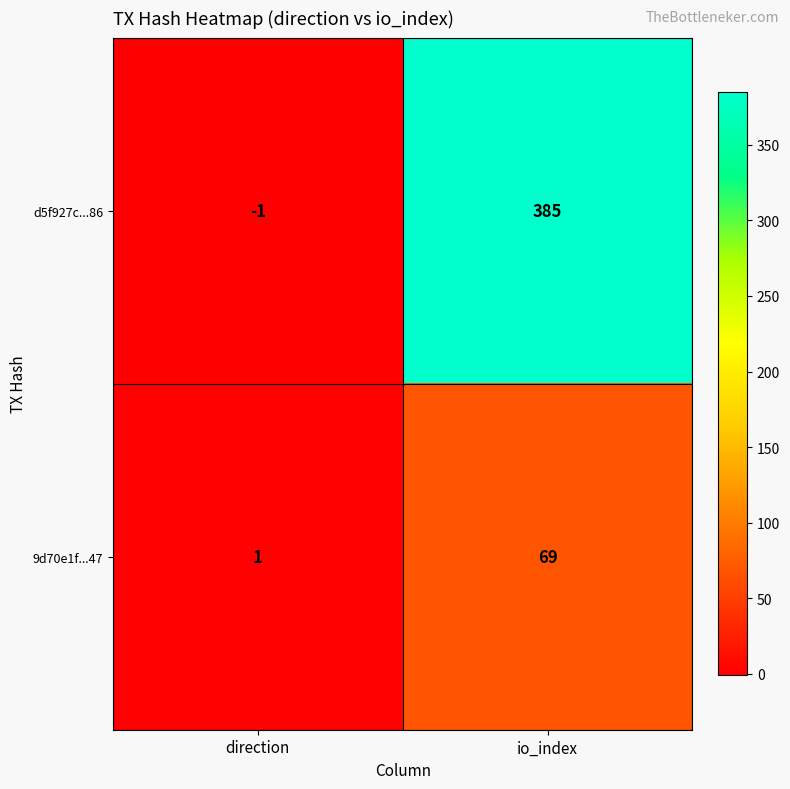

What is the minimum value shown in the chart?

-1